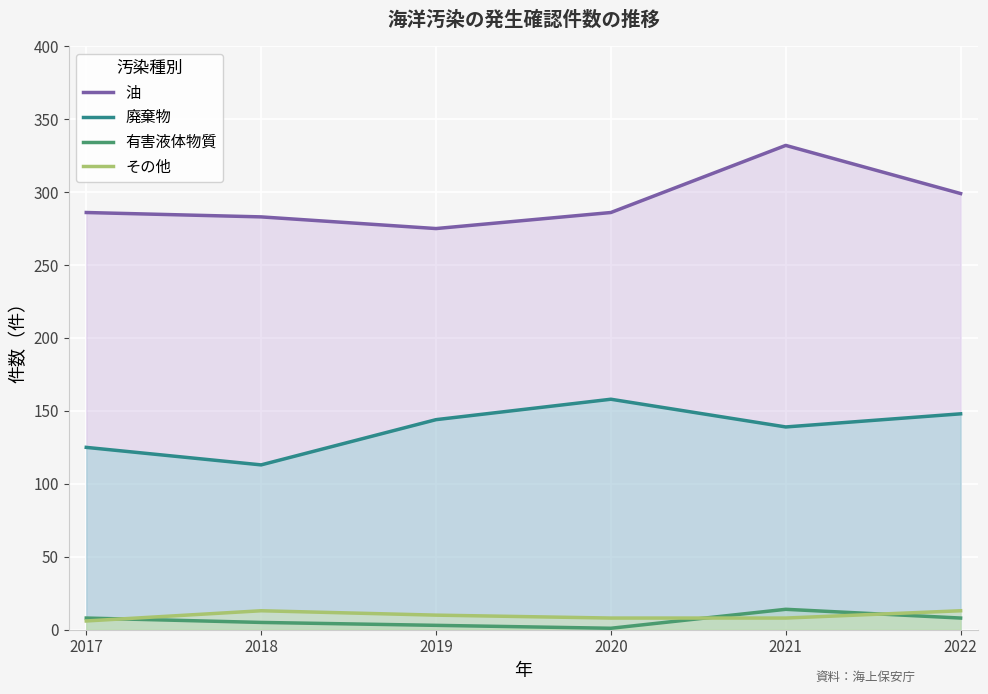

What is the difference between the highest and lowest values at 2022?

291